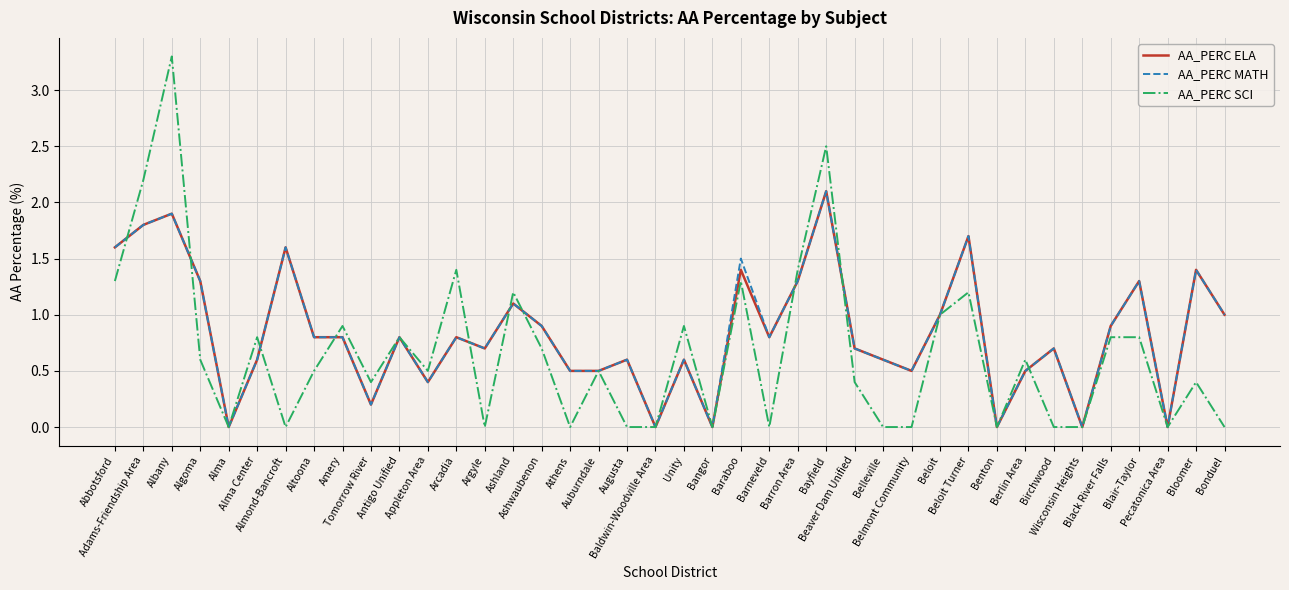

What are all the series names shown in the legend?

AA_PERC ELA, AA_PERC MATH, AA_PERC SCI